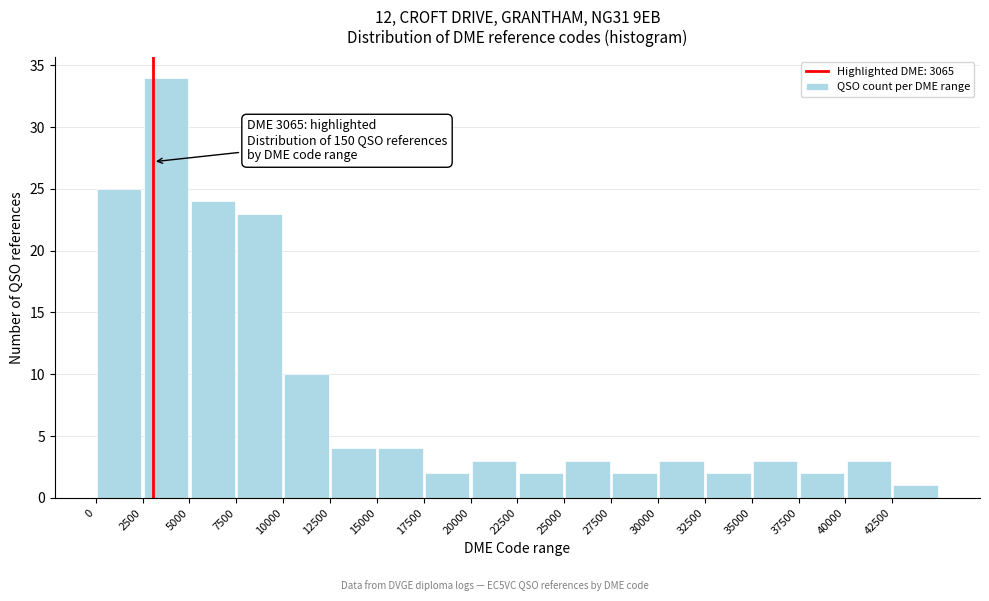

Which range on the x-axis has the tallest bar?

2500 to 5000